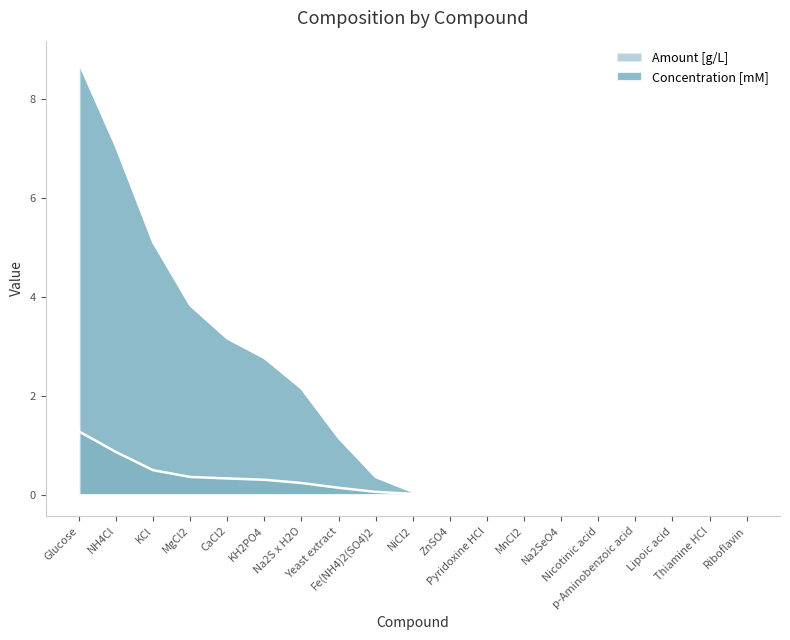

What is the label of the 9th point from the right?

ZnSO4